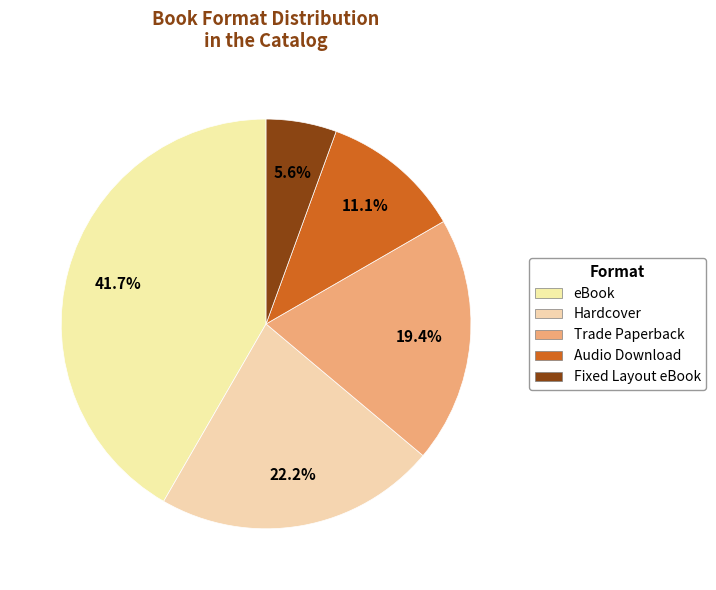

How many slices are in this pie chart?

5